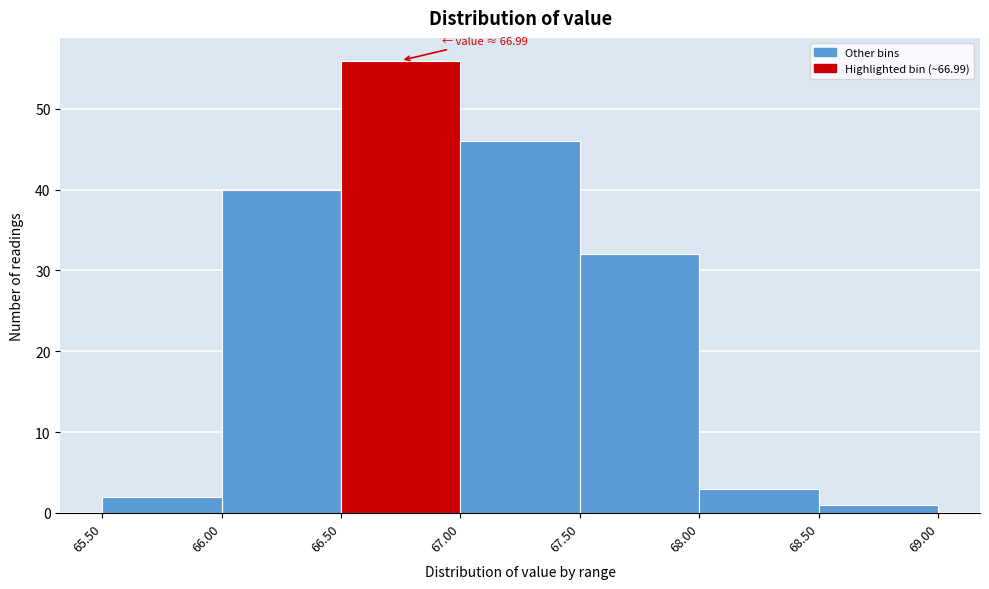

Over which range of the x-axis is the bar tallest?

66.50 to 67.00